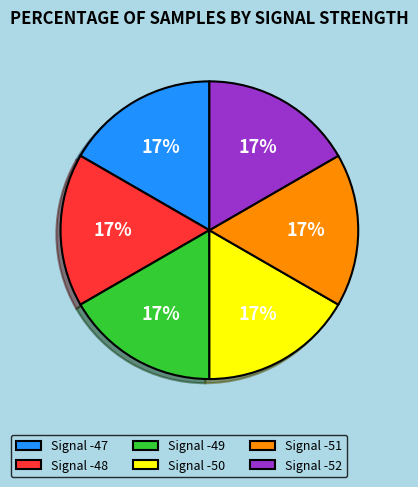

To the nearest percent, what portion does Signal -49 represent?

17%